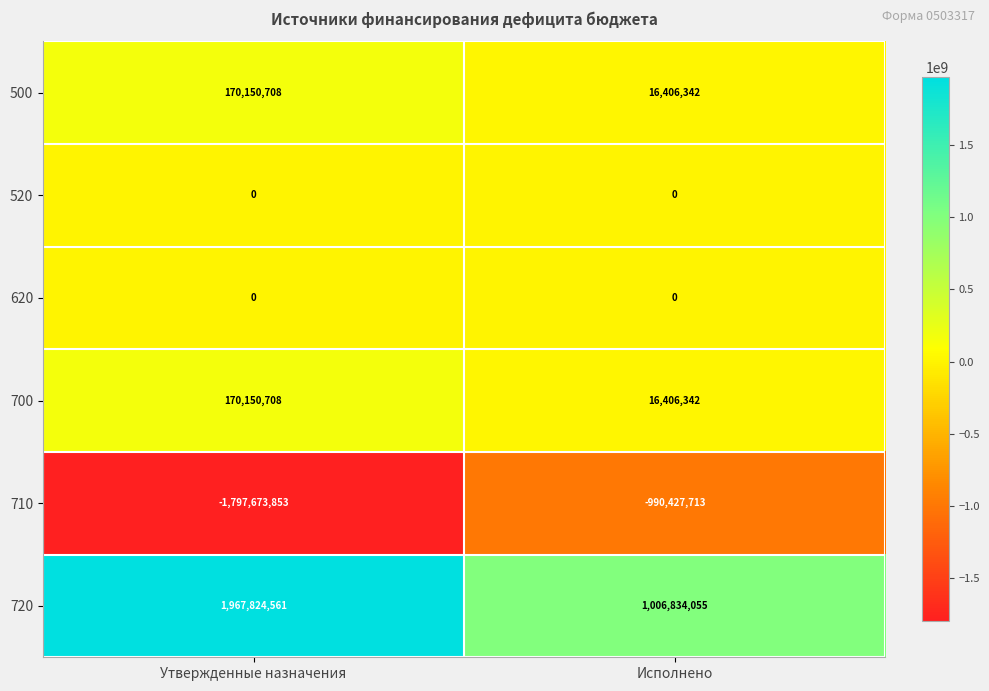

Which label corresponds to the largest value in the chart?

Утвержденные назначения